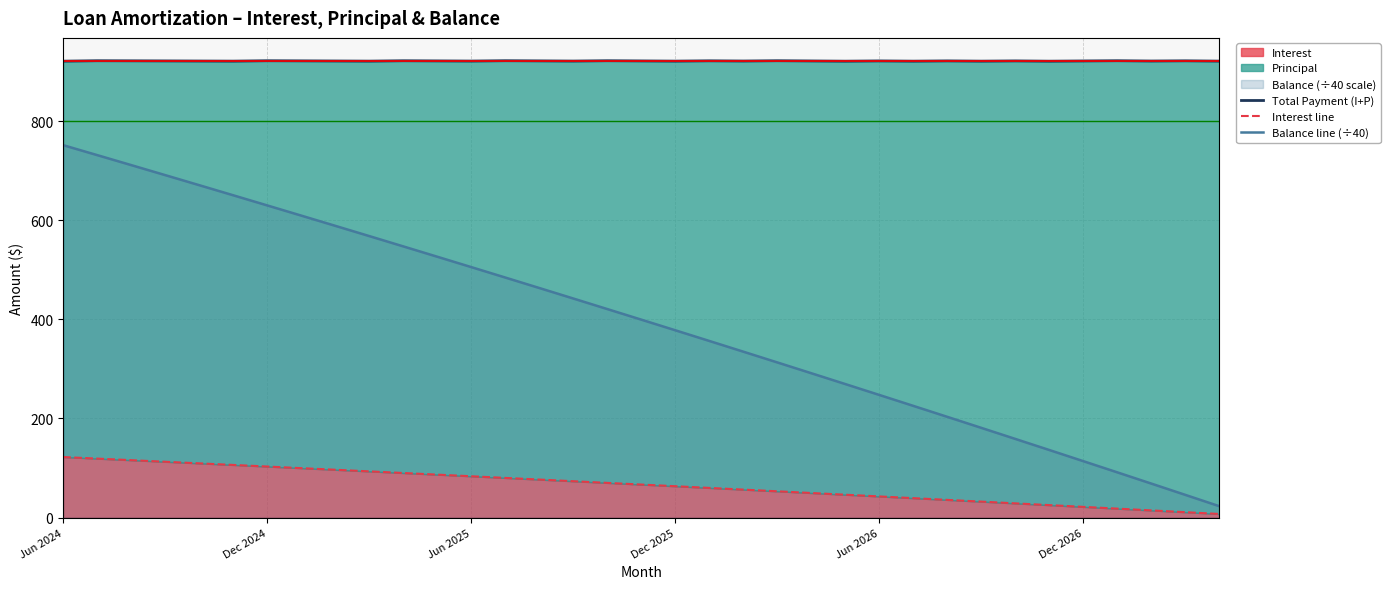

What is the greatest value displayed?

922.0